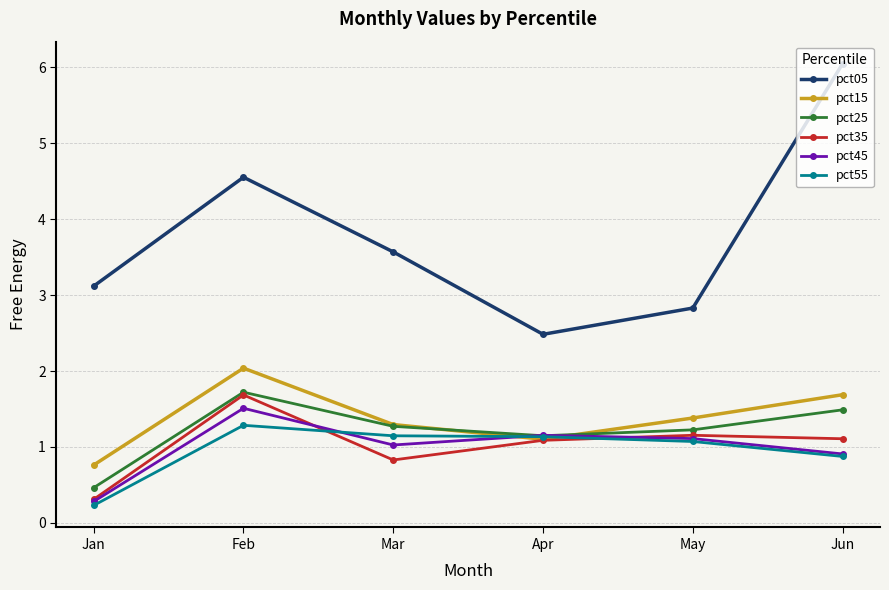

What is the total value across all series at Jun?

12.1